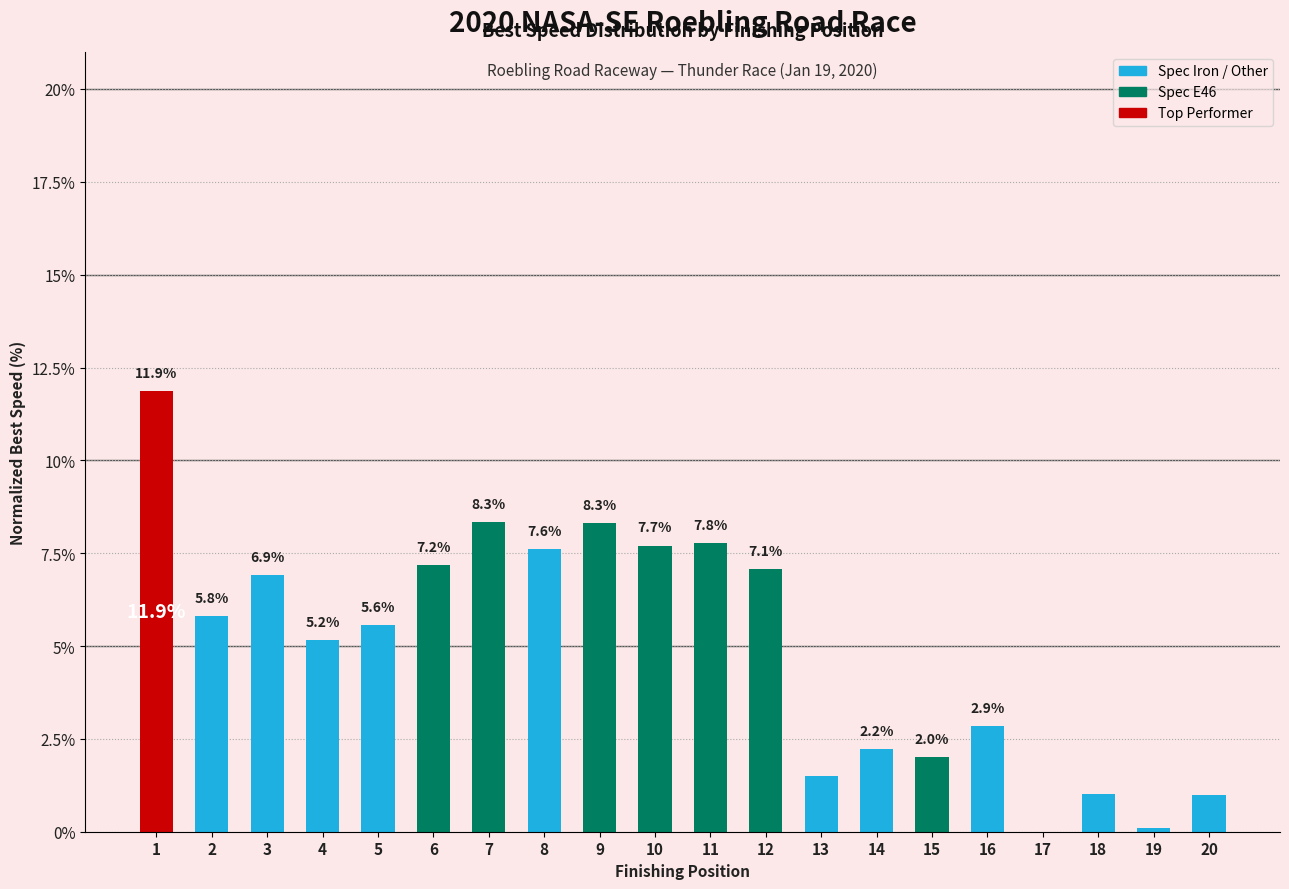

What is the sum of all values?

100.0